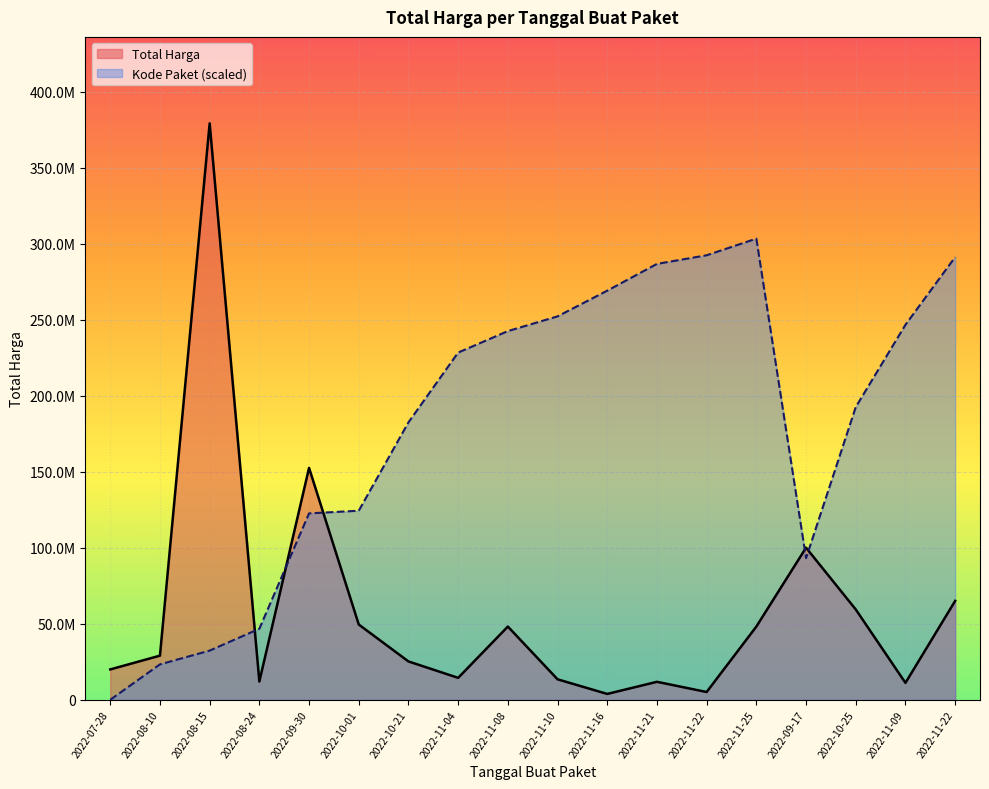

What is the difference between the maximum and minimum values?

375250000